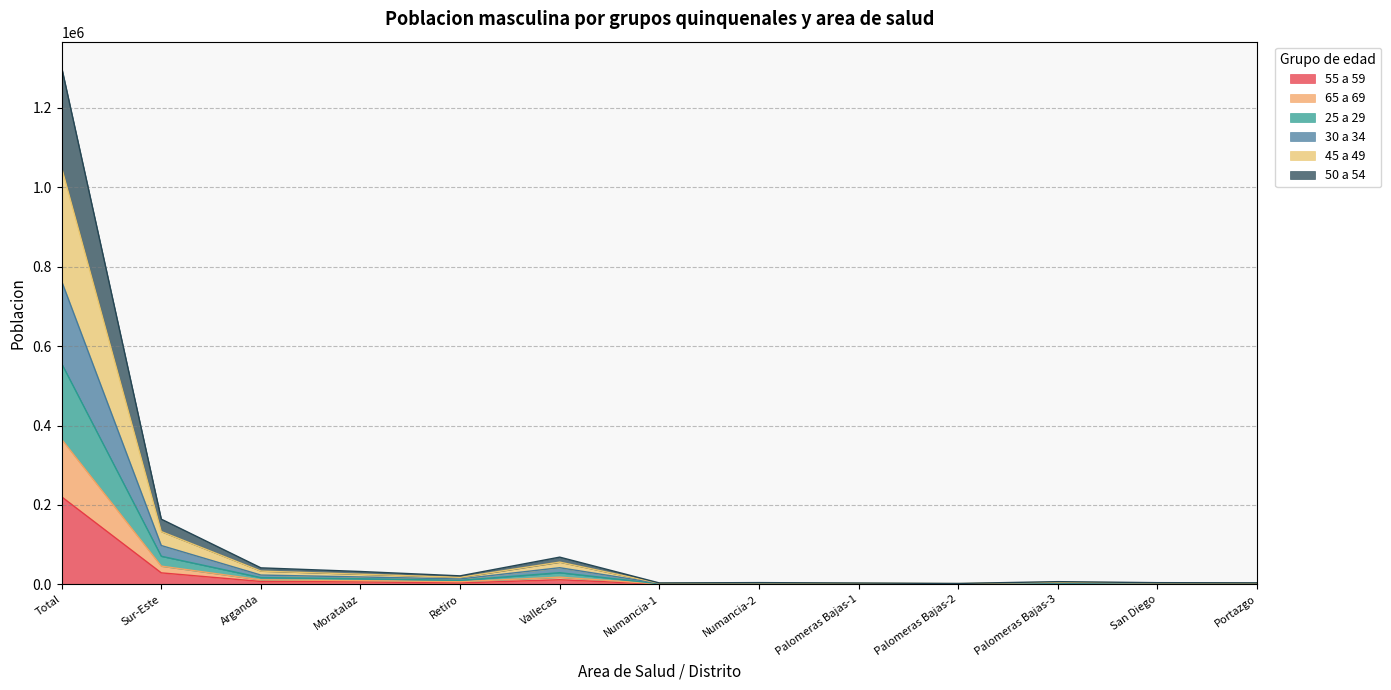

At which category is the sum across all series the highest?

Total